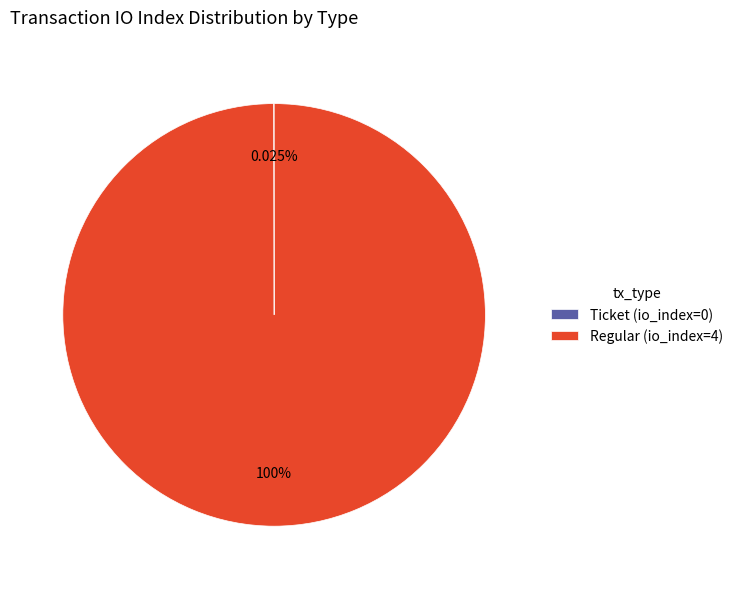

What is the largest slice in the pie chart?

Regular